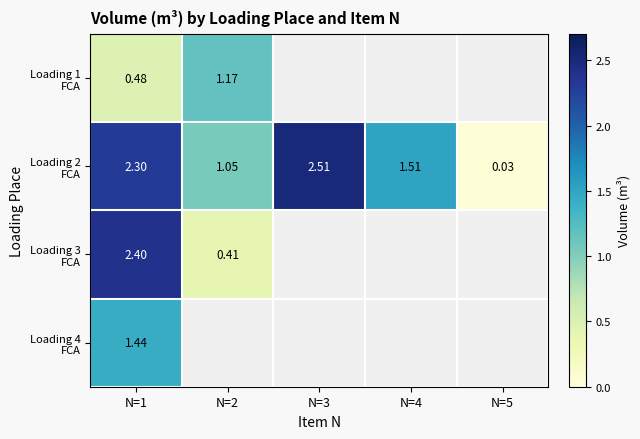

Which series has the widest spread of values?

Loading 2 FCA